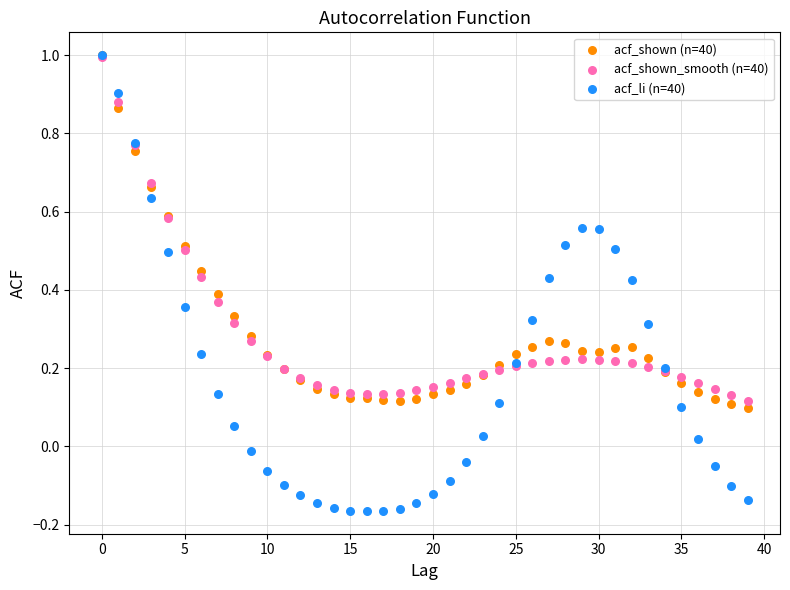

Which series contains the lowest Y value?

acf_li (n=40)